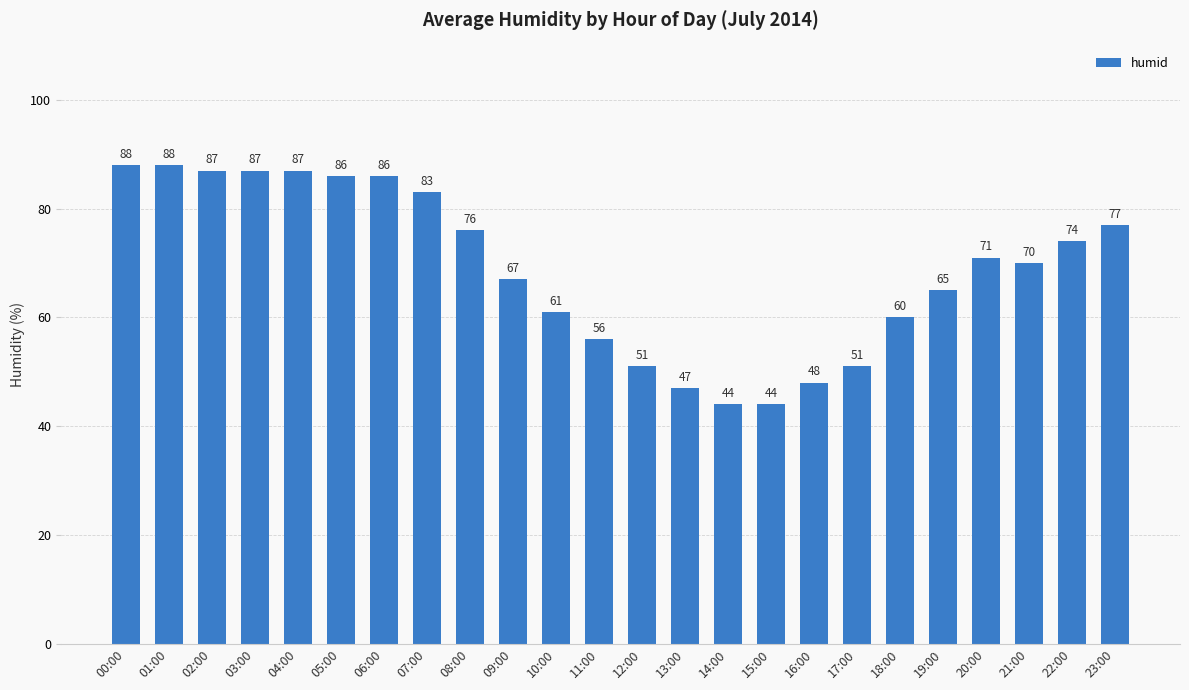

What value does the data have at 19:00?

65